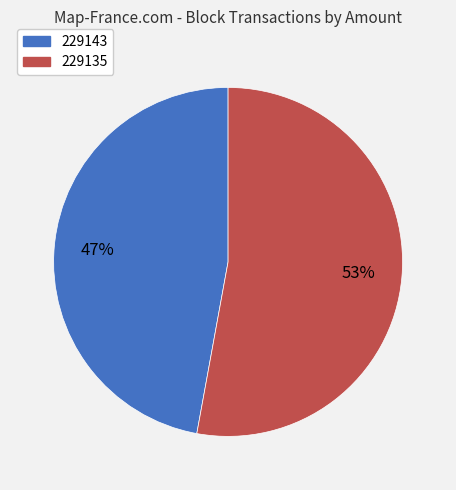

Combined, do 229135 and 229143 account for over 50%?

Yes